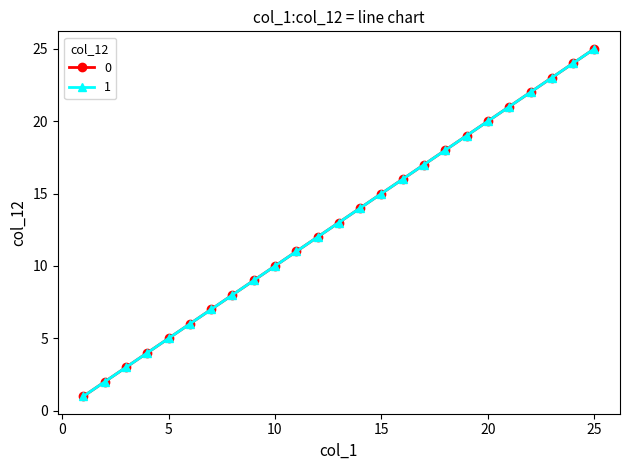

True or false: 0 and 1 intersect in this chart.

False